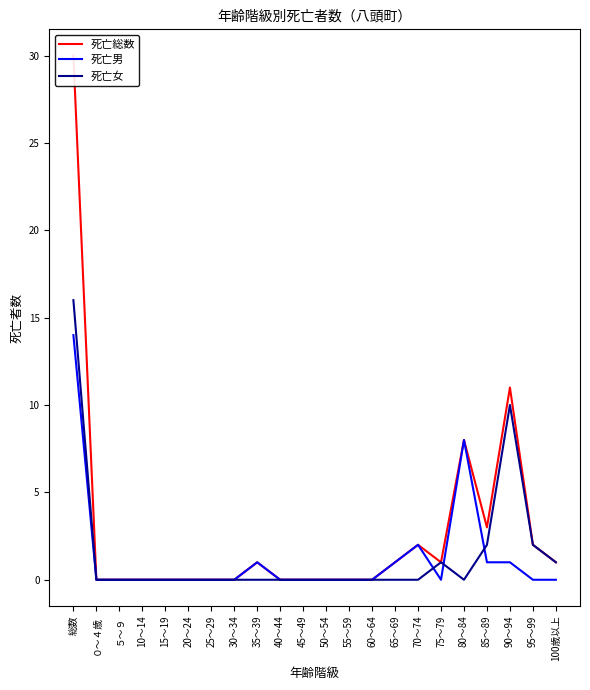

Between which two adjacent categories do 死亡男 and 死亡女 first intersect?

70～74 and 75～79